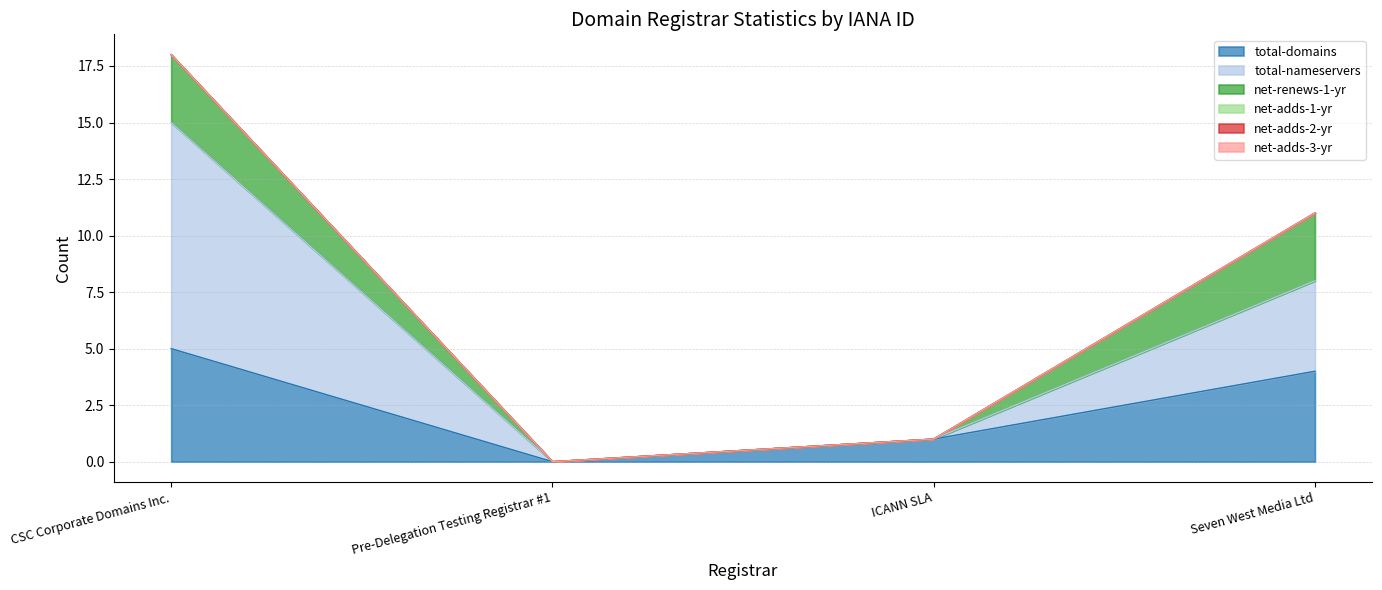

How many data points does each series have?

4